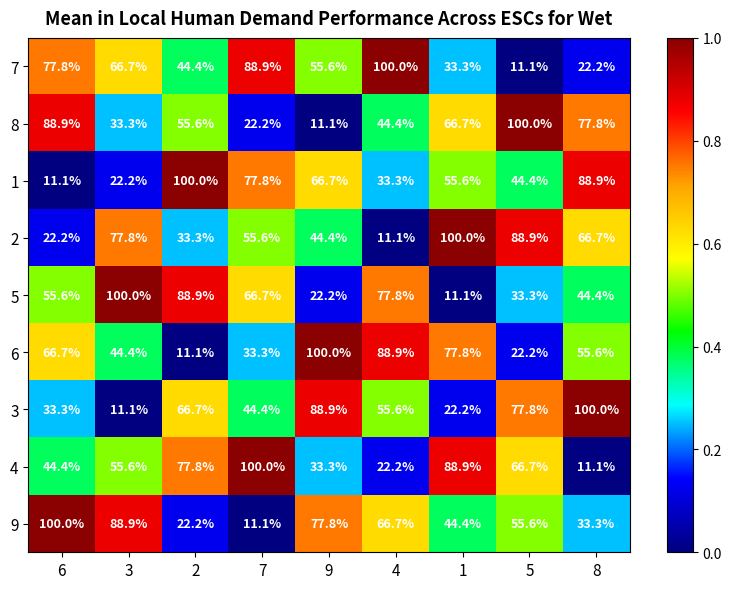

List the labels in order of 3 value, largest first.

8, 9, 5, 2, 4, 7, 6, 1, 3